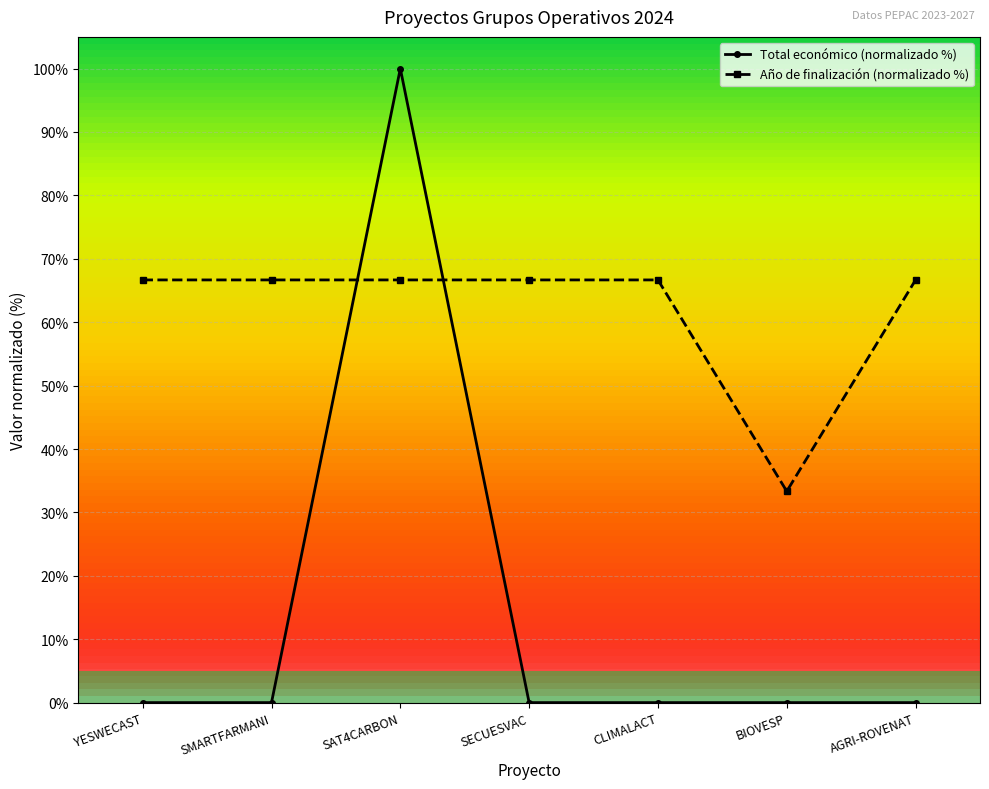

What is the label of the 4th point from the right?

SECUESVAC